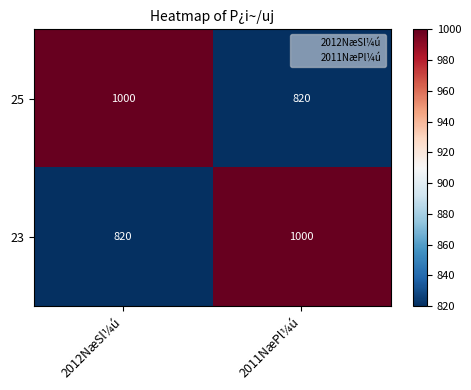

True or false: 25 has a value of 1389 at 2011NæPl¼ú.

False